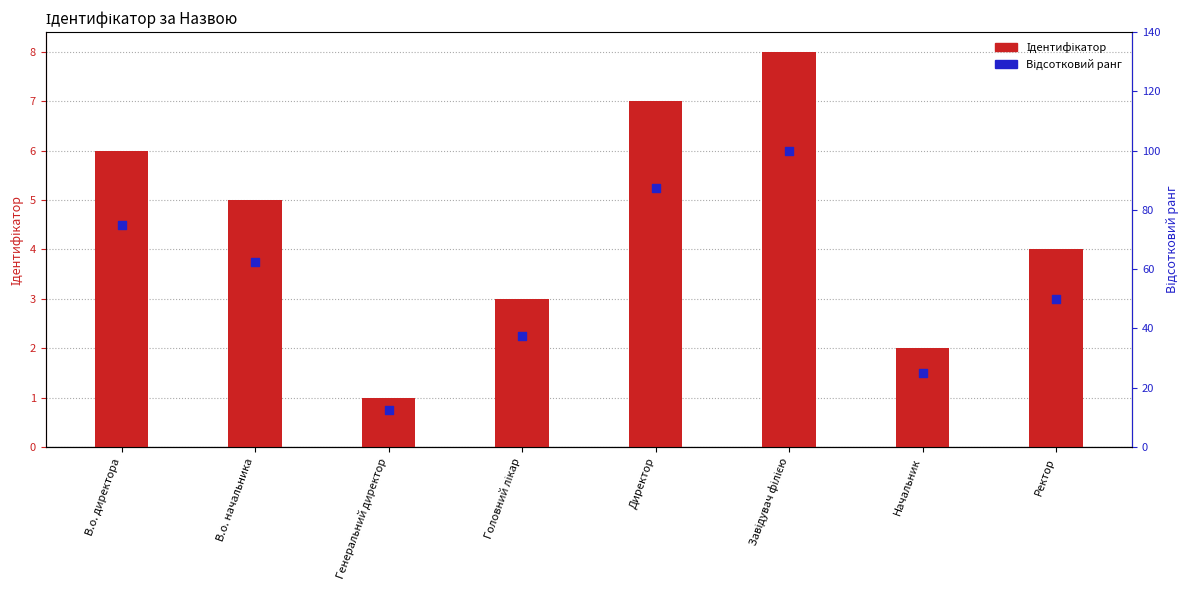

At which category is the sum across all series the highest?

Завідувач філією